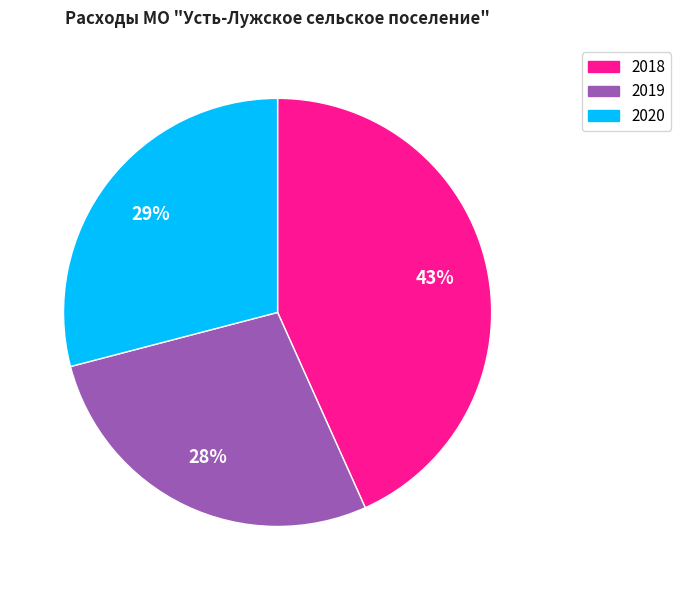

Which category has the biggest portion of the pie?

2018